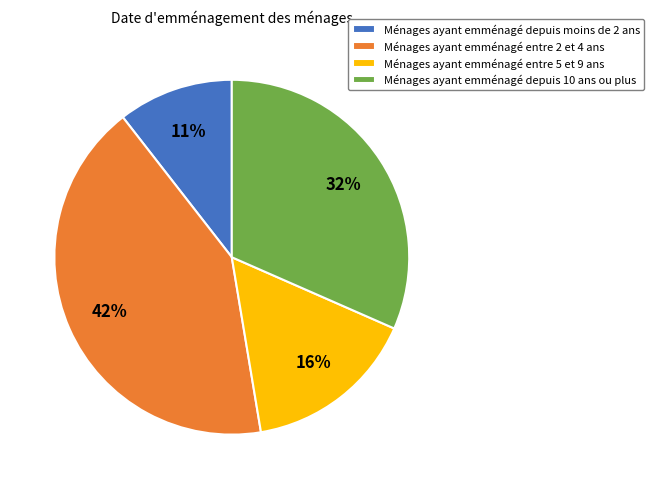

To the nearest percent, what percentage of the pie is Ménages ayant emménagé depuis 10 ans ou plus?

32%